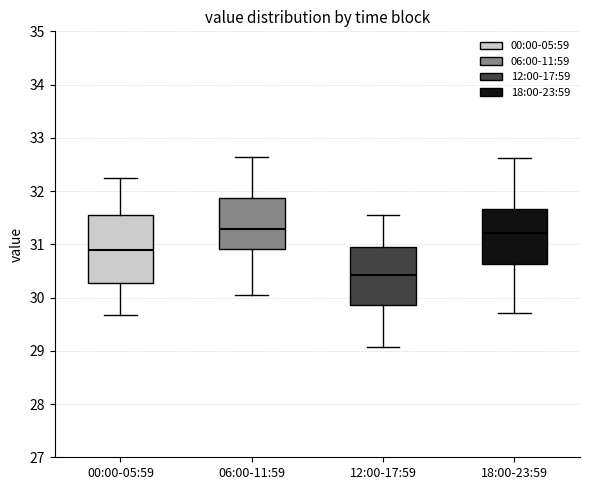

Reading left to right, read every box against the y-axis: the position of its median line, the range the box covers, and the ends of its whiskers. The values are not printed on the chart, so give them approximately, as read against the axis.

00:00-05:59: median 30.9, box 30.3 to 31.5, whiskers 29.7 to 32.2
06:00-11:59: median 31.3, box 30.9 to 31.9, whiskers 30.0 to 32.6
12:00-17:59: median 30.4, box 29.9 to 31.0, whiskers 29.1 to 31.6
18:00-23:59: median 31.2, box 30.6 to 31.7, whiskers 29.7 to 32.6